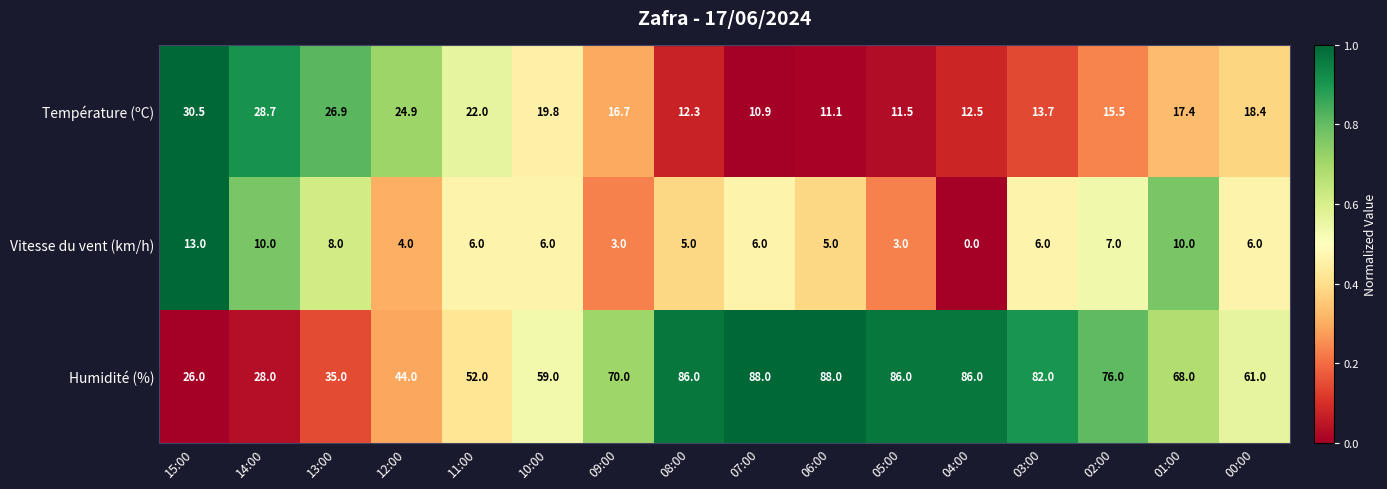

Is it true that Humidité (%) equals 88.0 at 06:00?

True